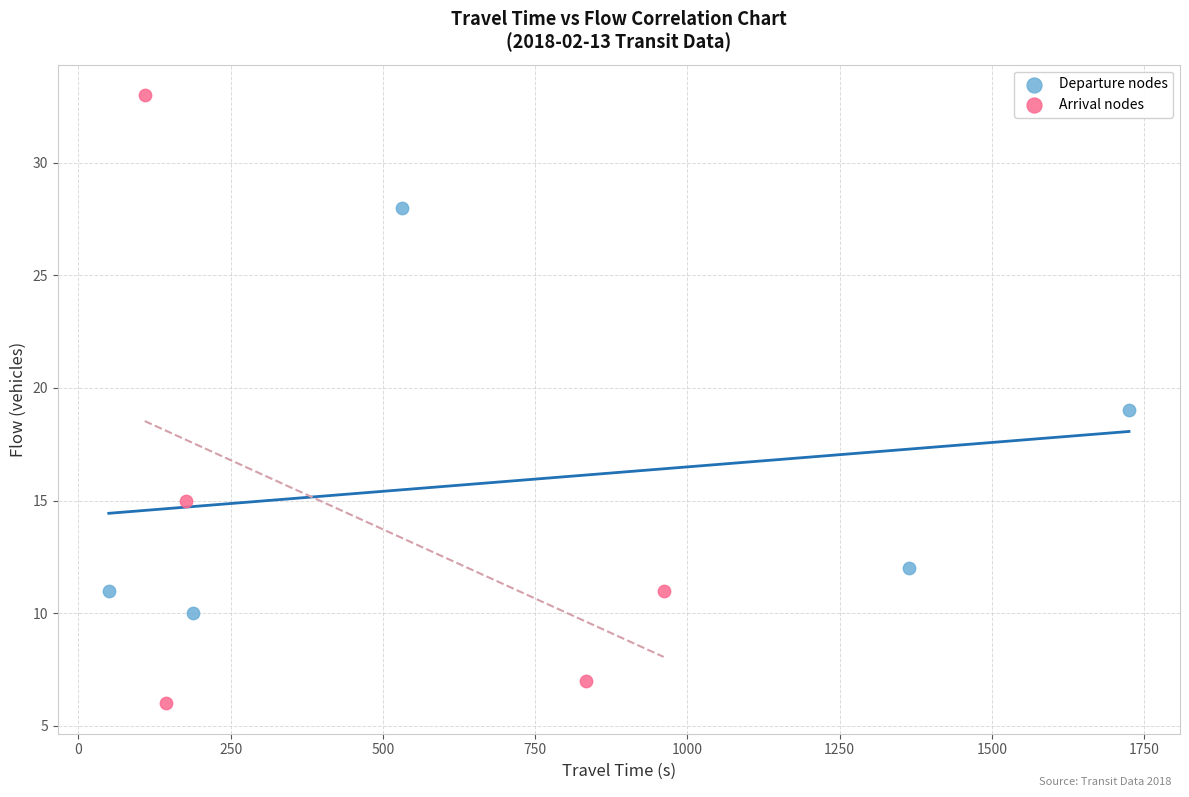

Which series contains the highest Y value?

Arrival nodes